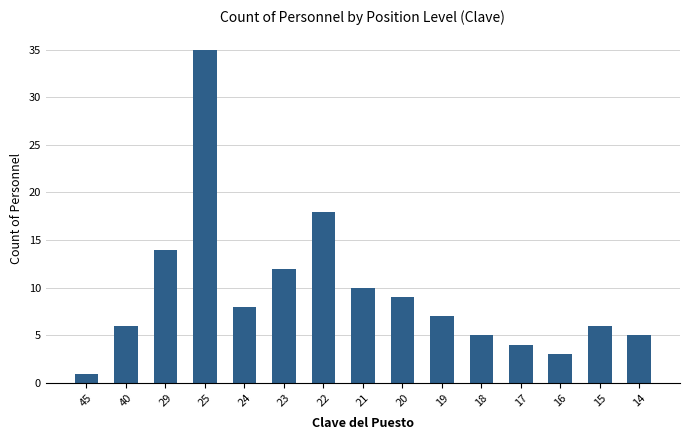

What is the greatest value displayed?

35